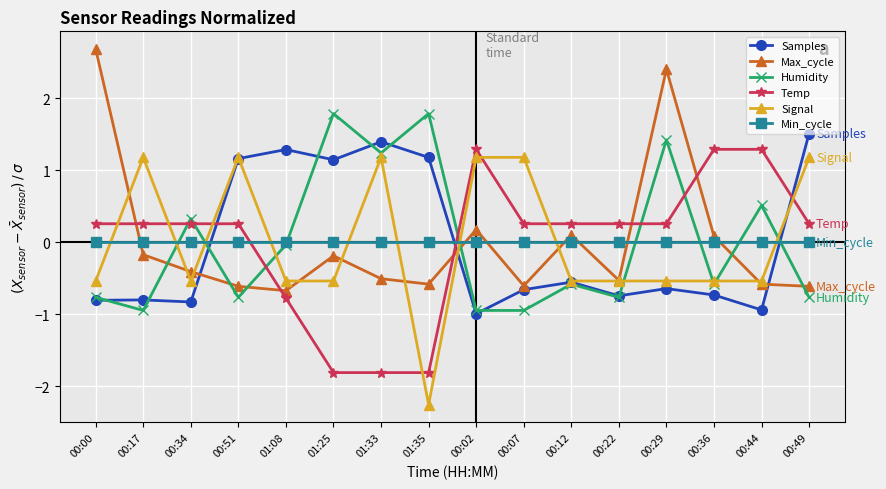

At which category is the sum across all series the highest?

00:29